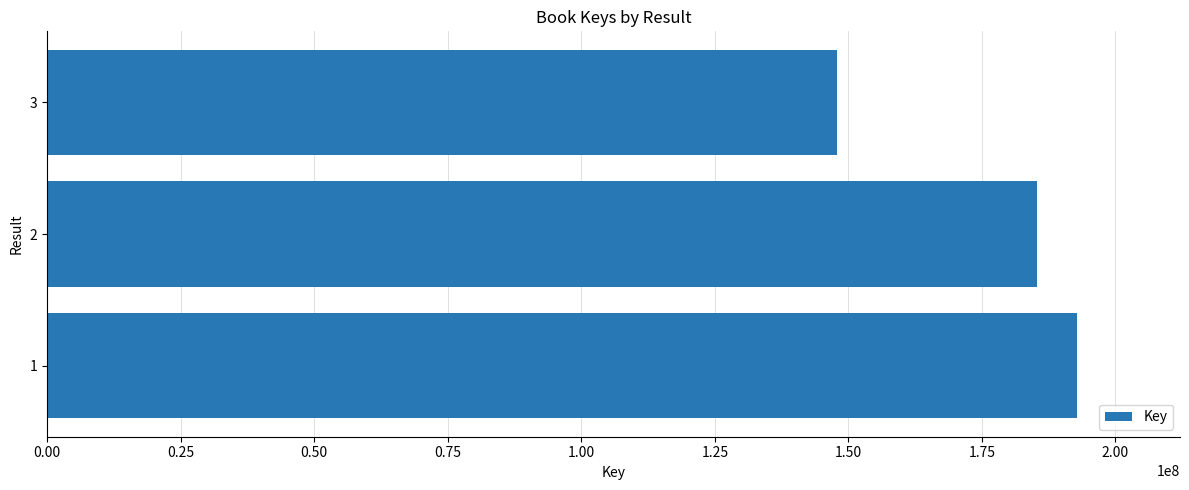

What is the maximum value shown in the chart?

192796332